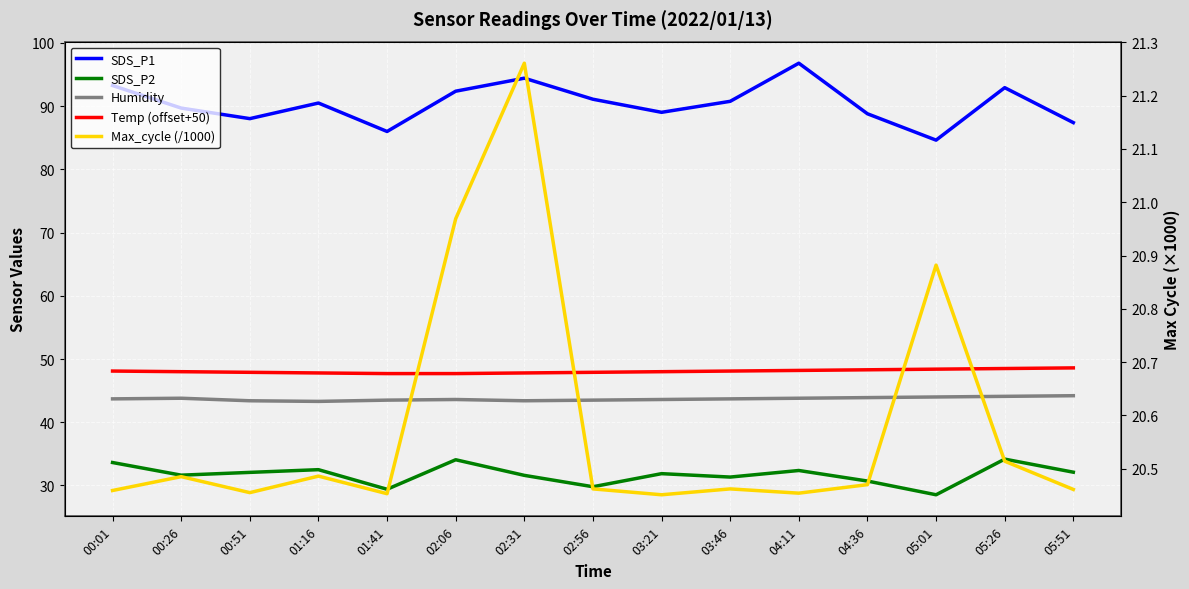

What is the label of the 3rd point from the right?

05:01